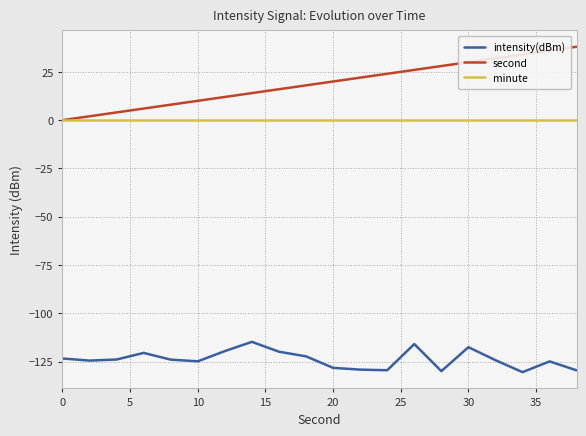

What is the average value of the second series?

19.0